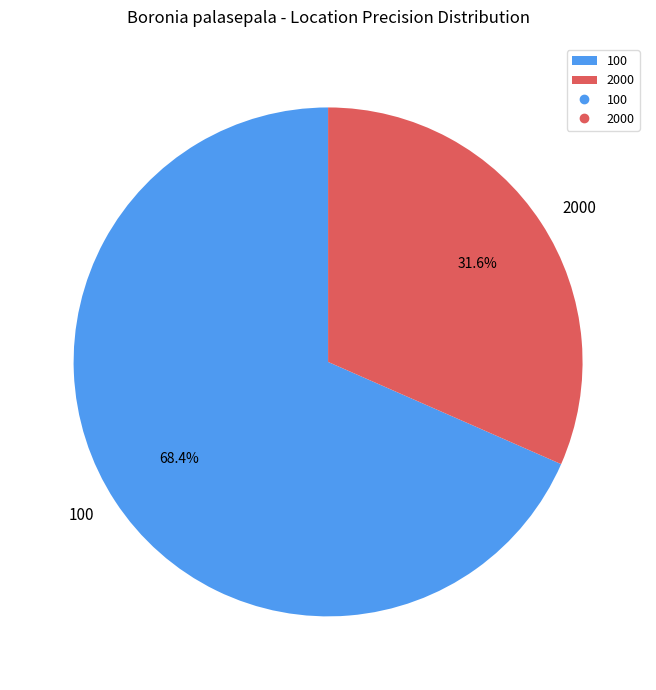

To the nearest percent, what percentage of the pie is 2000?

32%